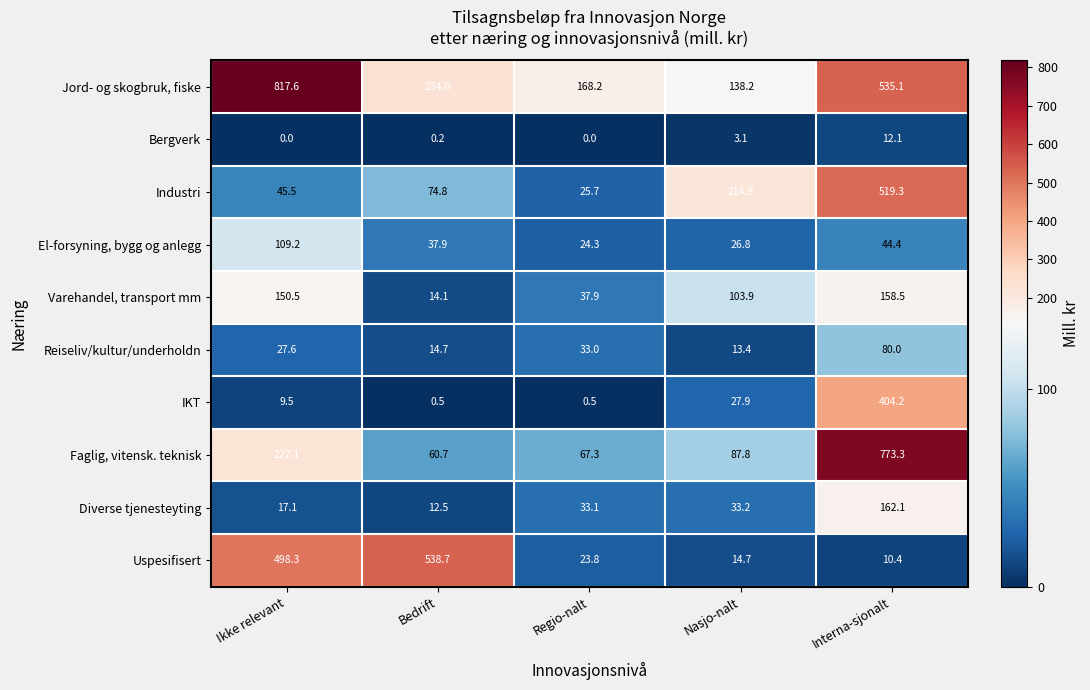

Which category has the highest value across all series?

Ikke relevant